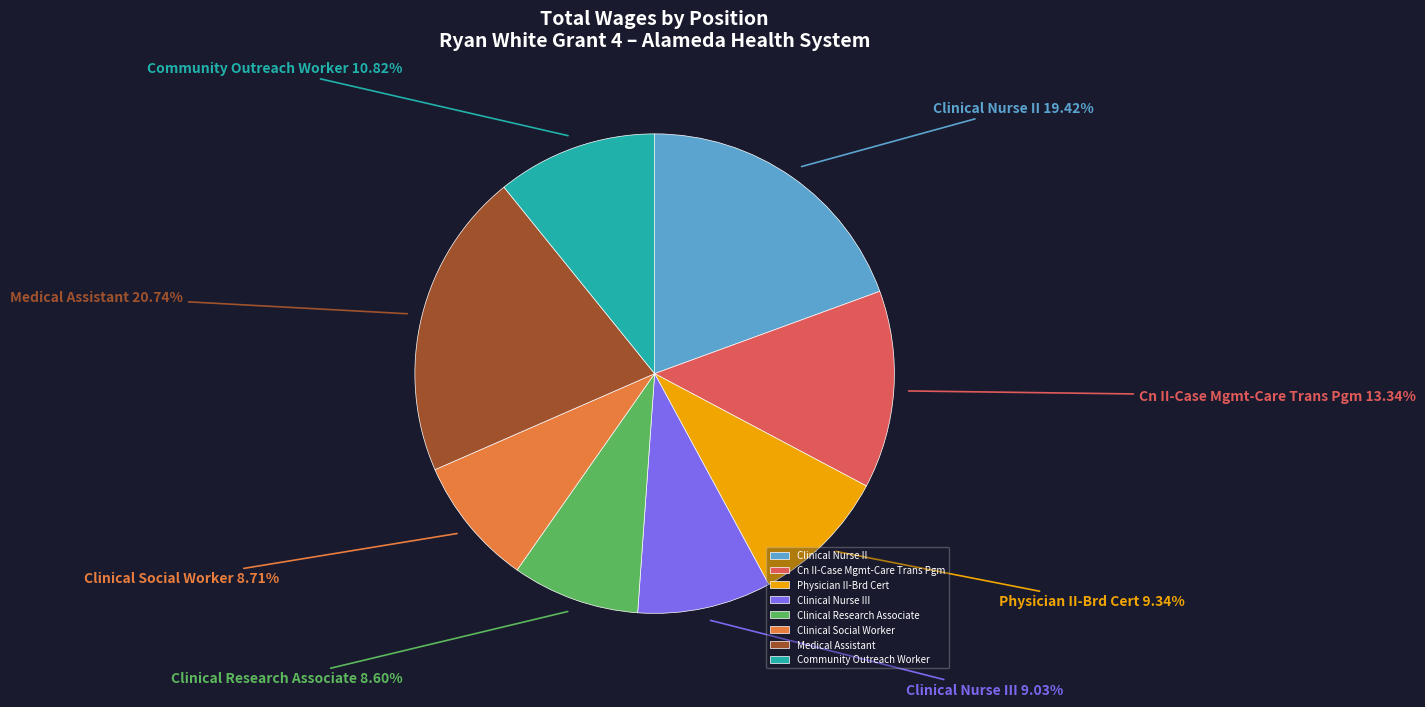

To the nearest percent, what percentage of the pie is Cn II-Case Mgmt-Care Trans Pgm?

13%